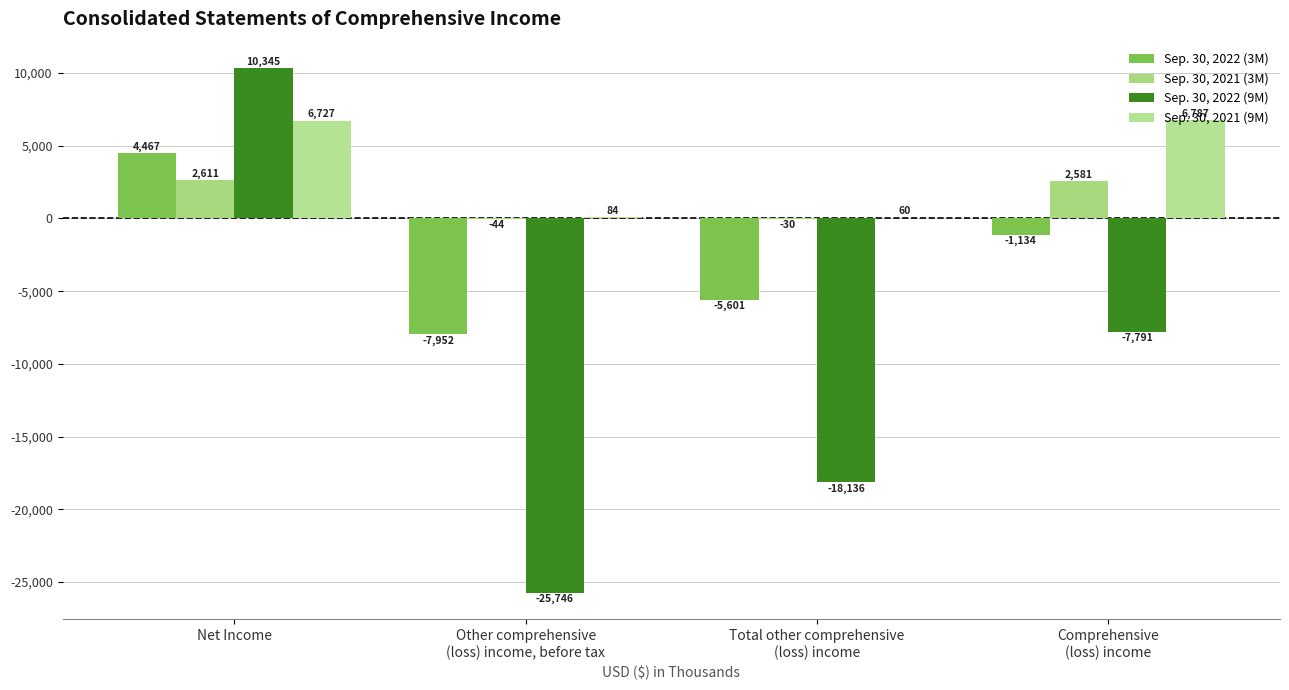

Reading right to left, what are all the values shown in this chart?

Sep. 30, 2022 (3M): -1134	-5601	-7952	4467
Sep. 30, 2021 (3M): 2581	-30	-44	2611
Sep. 30, 2022 (9M): -7791	-18136	-25746	10345
Sep. 30, 2021 (9M): 6787	60	84	6727